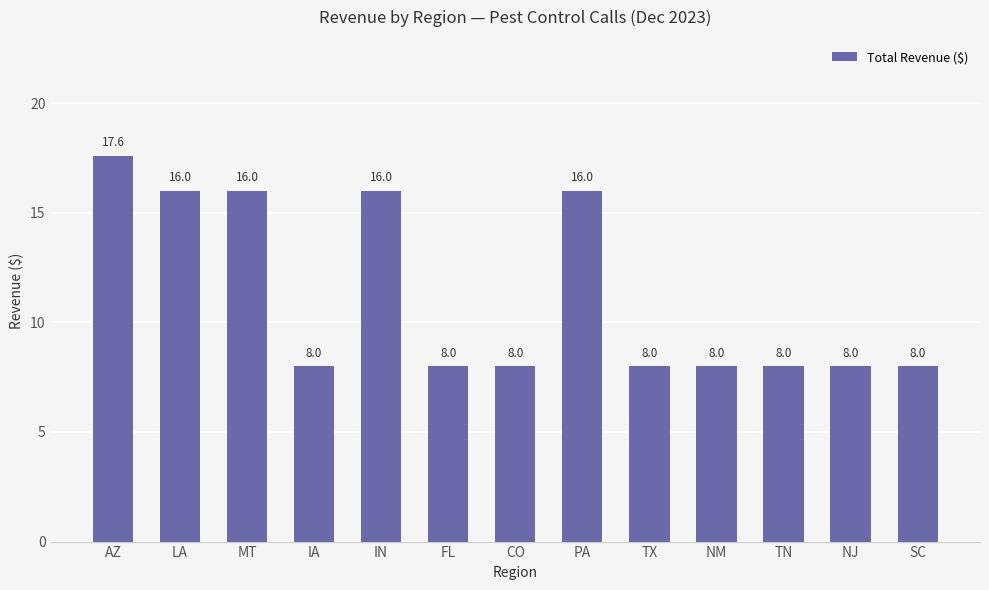

Read the value at LA.

16.0